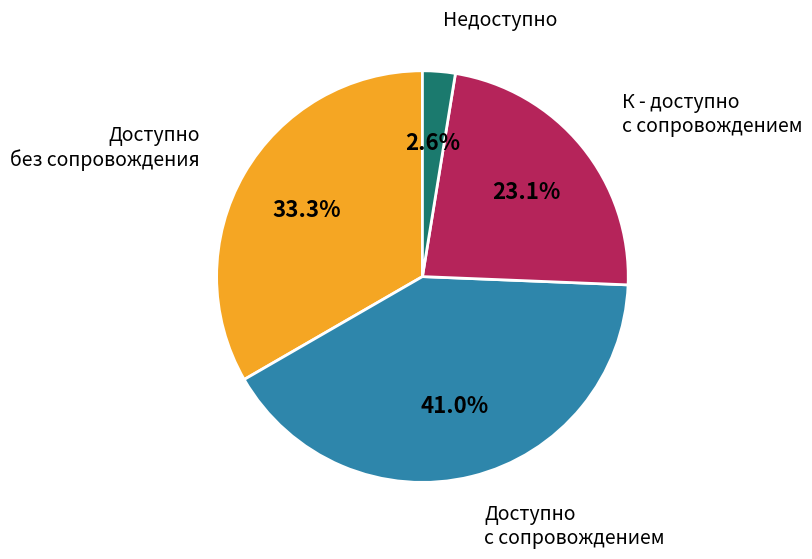

Does any single category account for the majority?

No